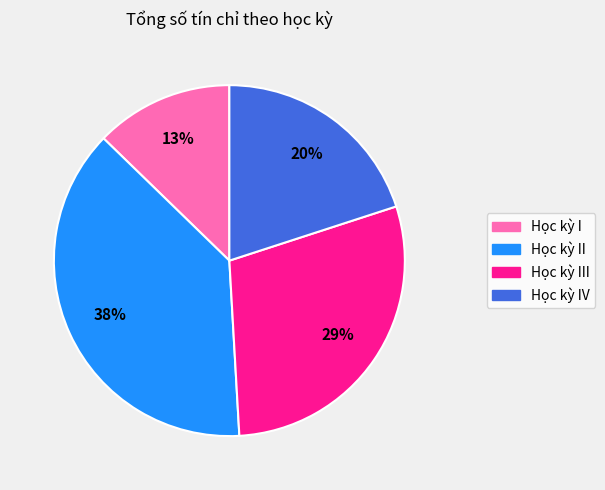

To the nearest percent, what is the difference between the largest and smallest slice percentages?

25%